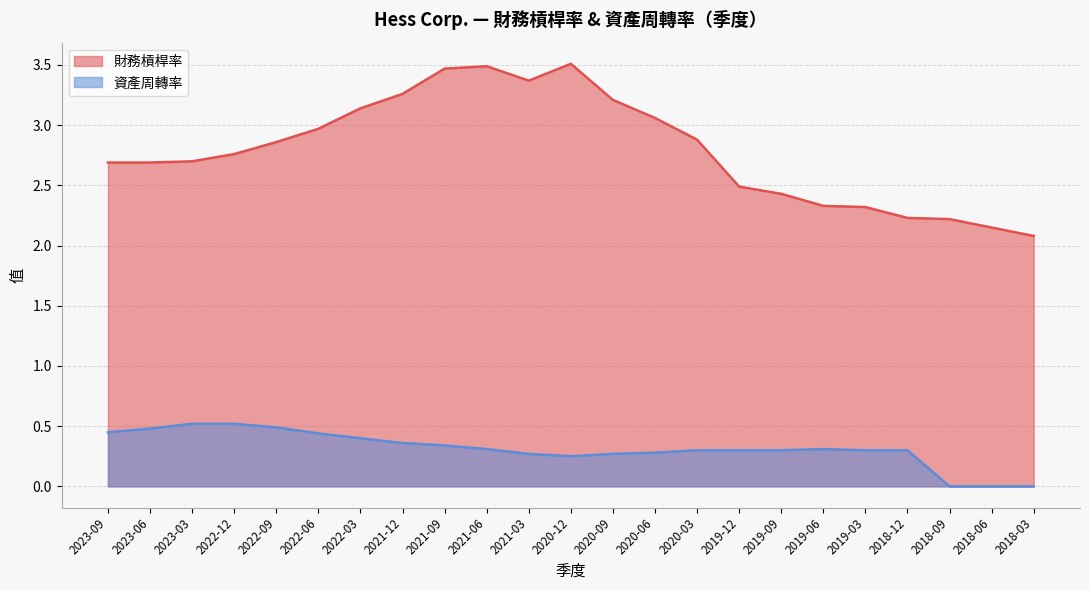

Is it true that 財務槓桿率 equals 3.5 at 2020-12?

True